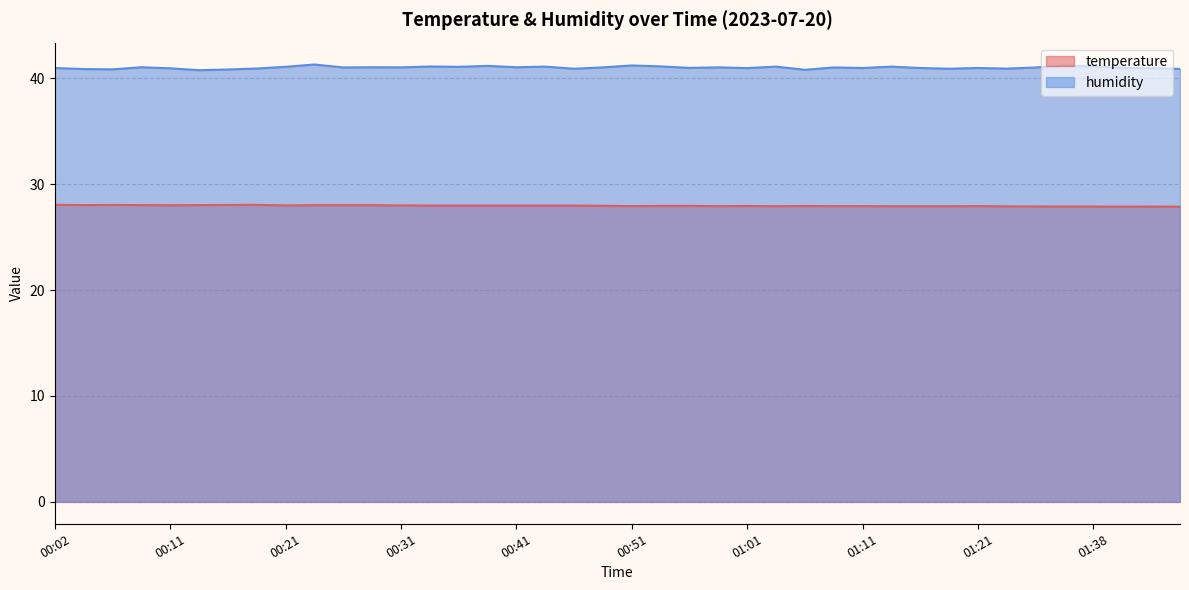

At which category does the chart reach its peak across all series?

00:24